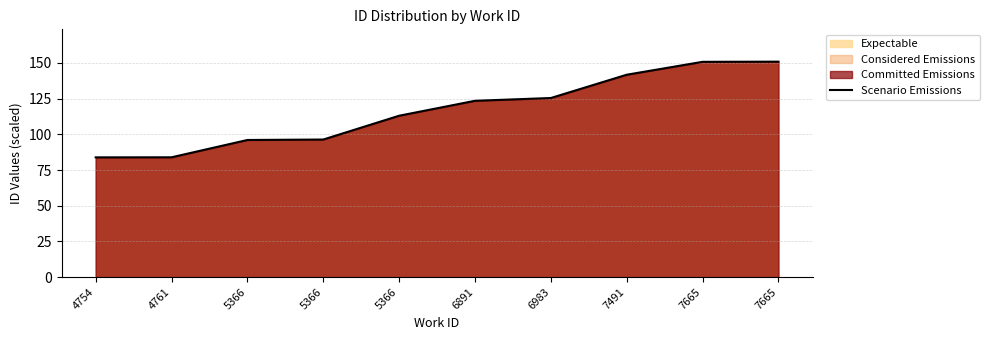

Where does the data first go above 123?

6891